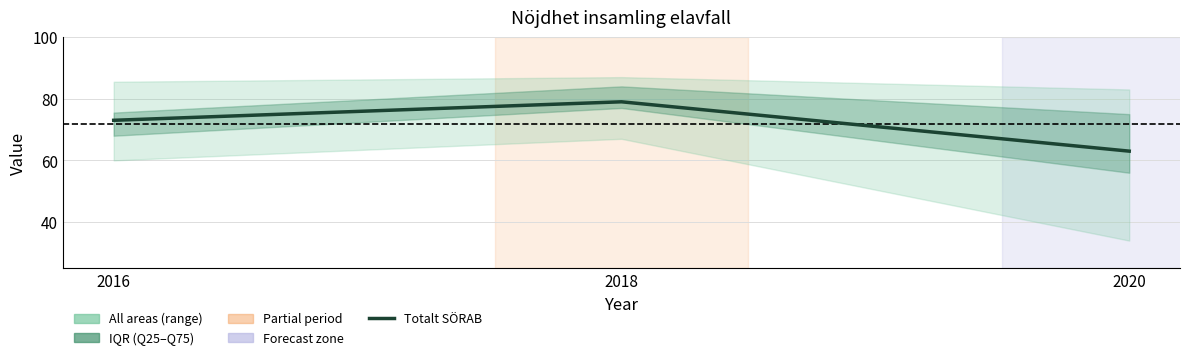

What is the sum of all values?

215